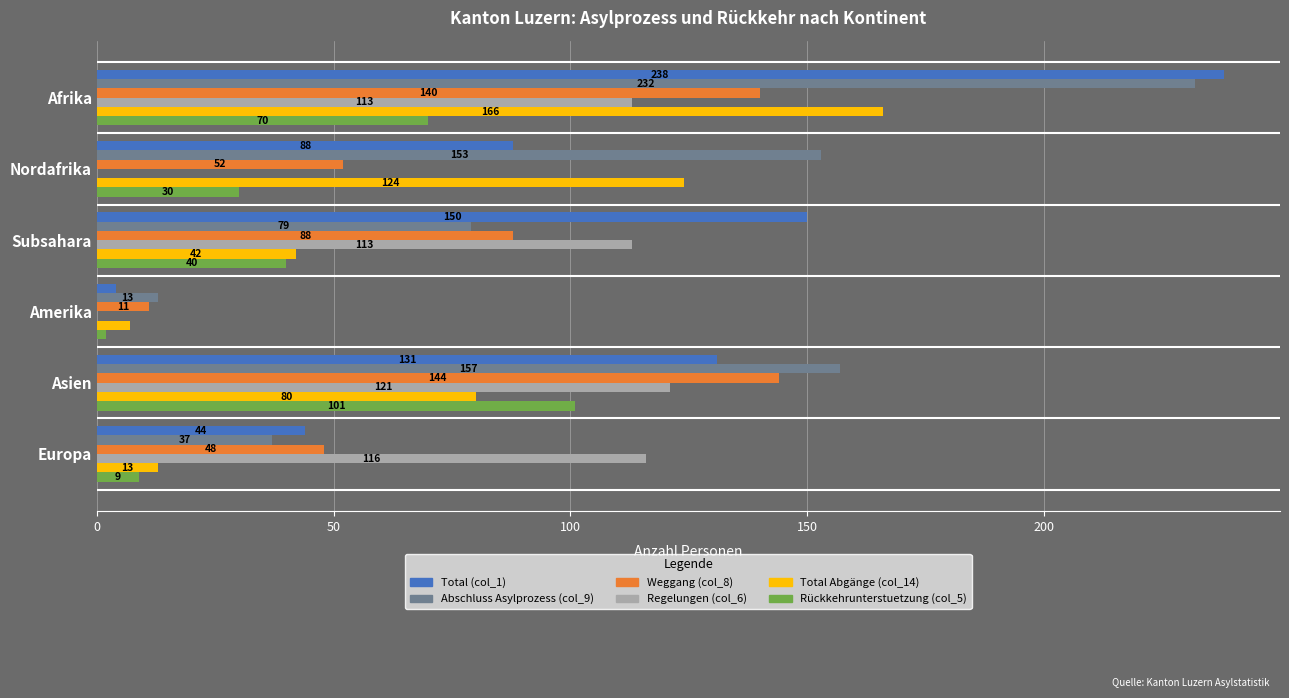

At which label is Total (col_1) closest to 121?

Asien